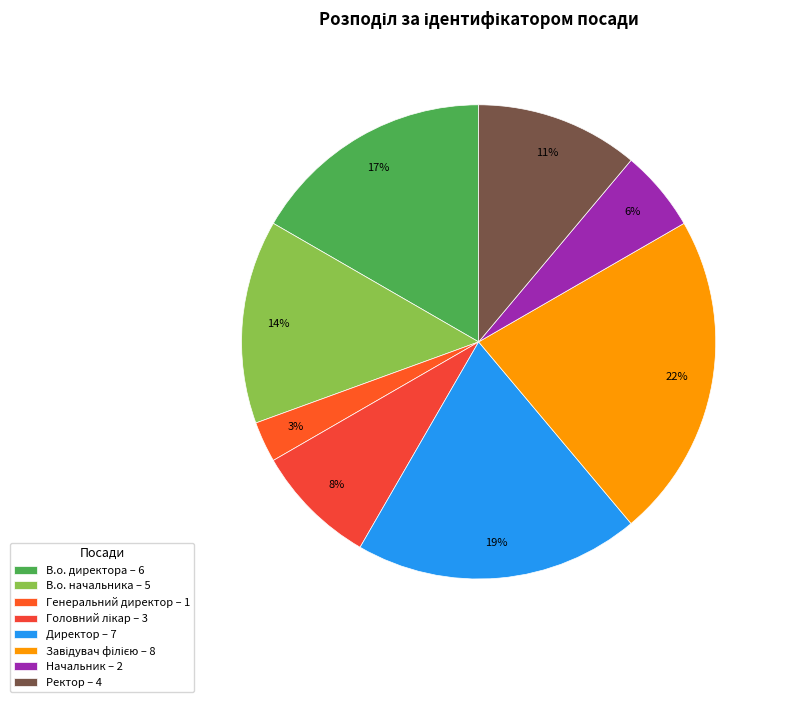

How many slices are in this pie chart?

8